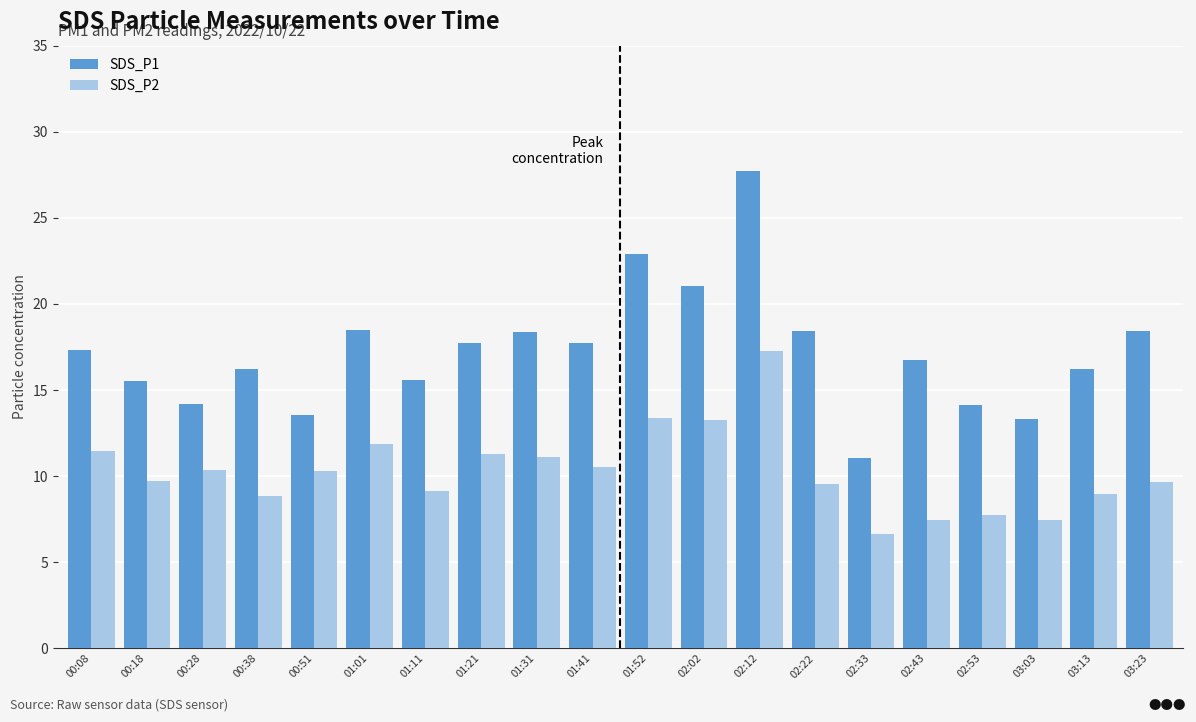

Which series has the widest spread of values?

SDS_P1